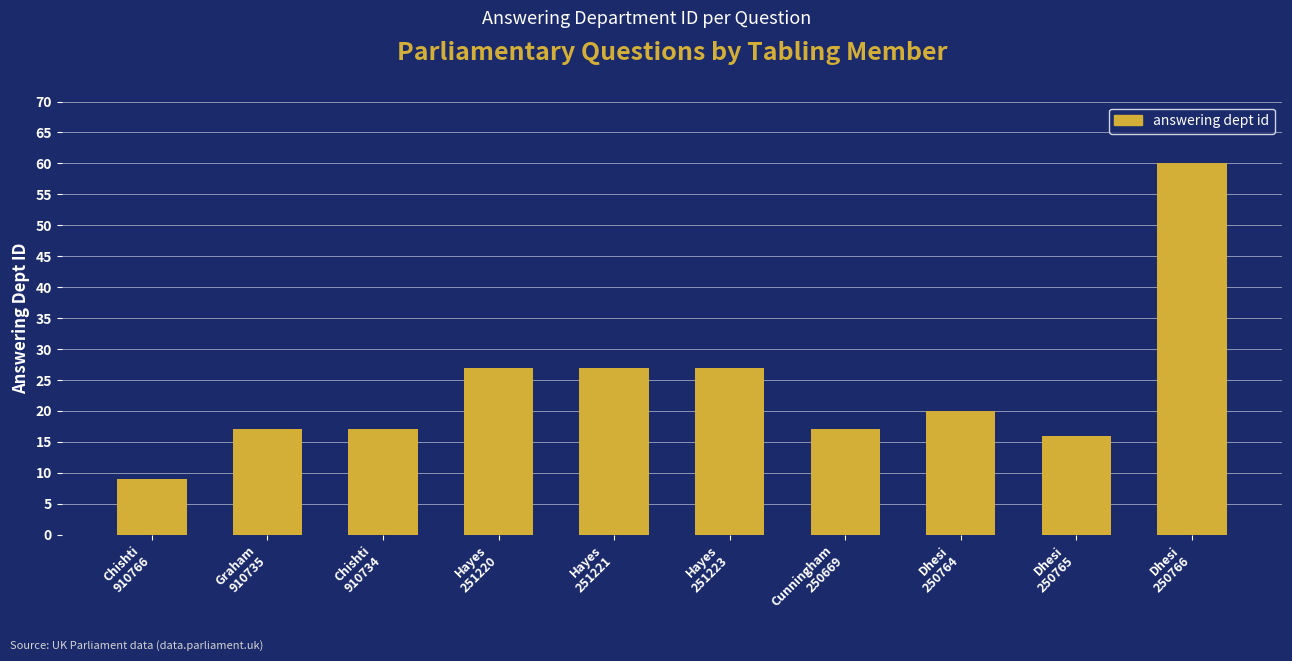

The value at Graham
910735 is 17. True or false?

True